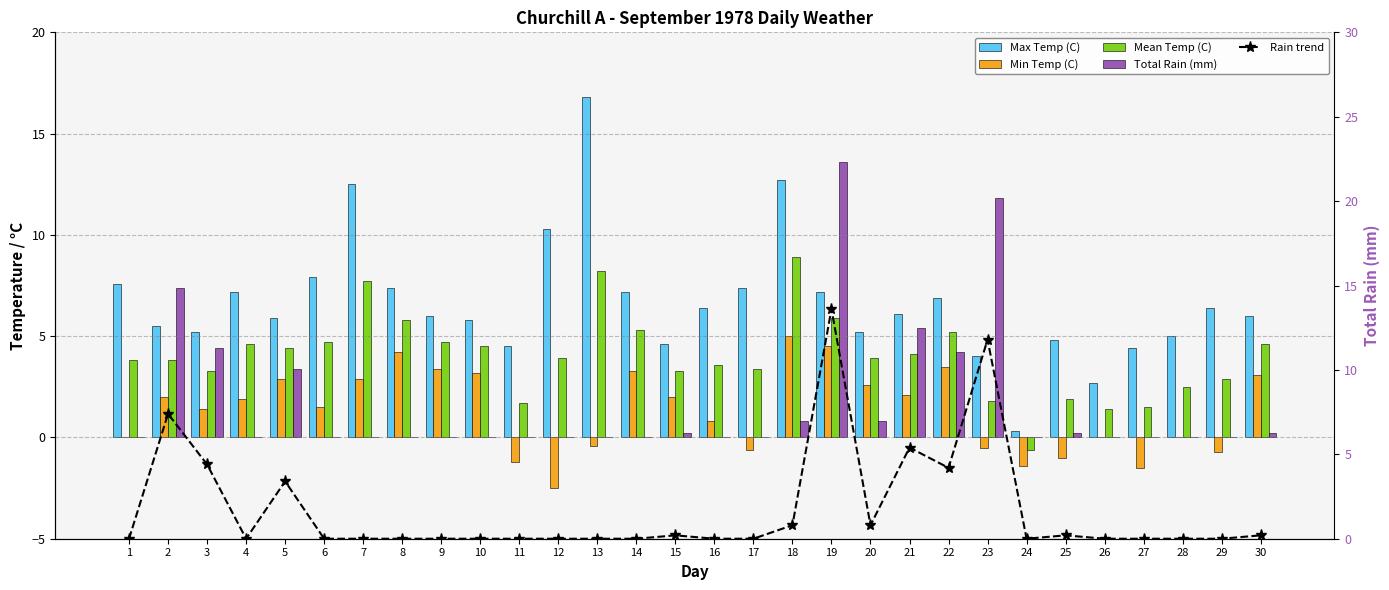

Is it true that Total Rain (mm) equals 0.0 at 1?

True